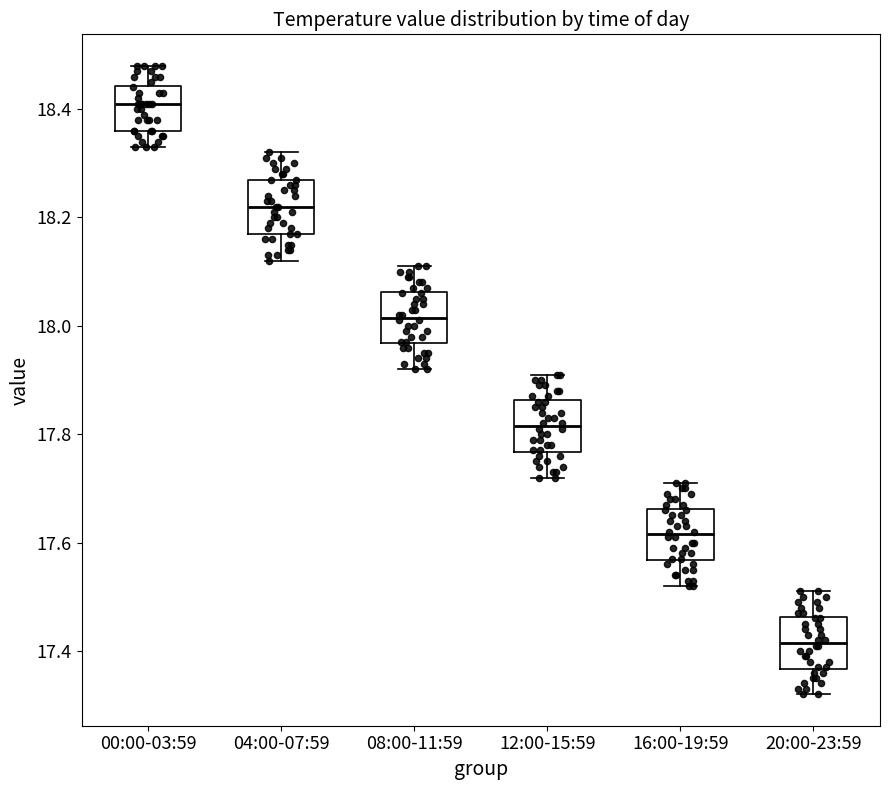

Where does the median line of the box for 16:00-19:59 sit on the y-axis? The values are not printed on the chart, so give them approximately, as read against the axis.

17.62